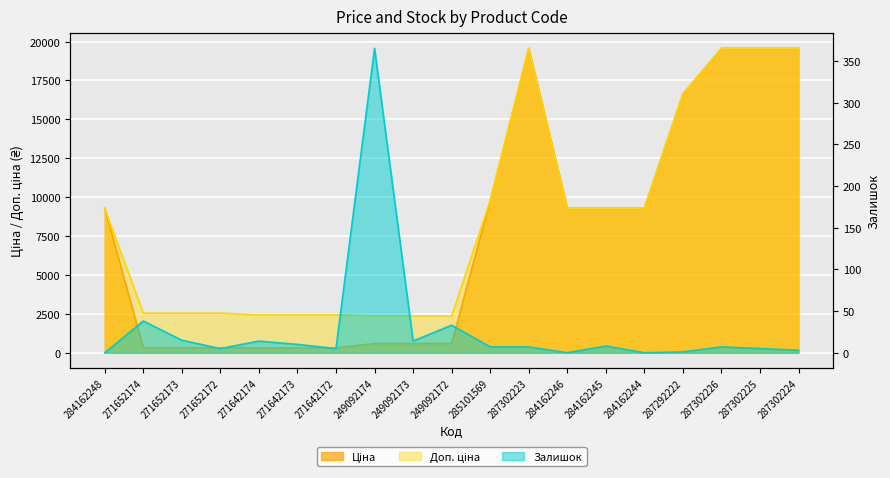

Which category has the highest value in the Залишок series?

249092174